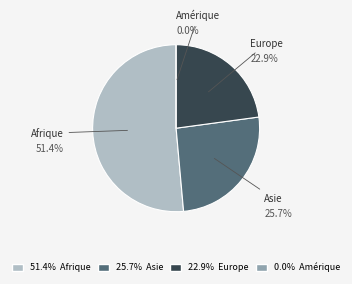

What percentage is the Afrique slice, to the nearest percent?

51%